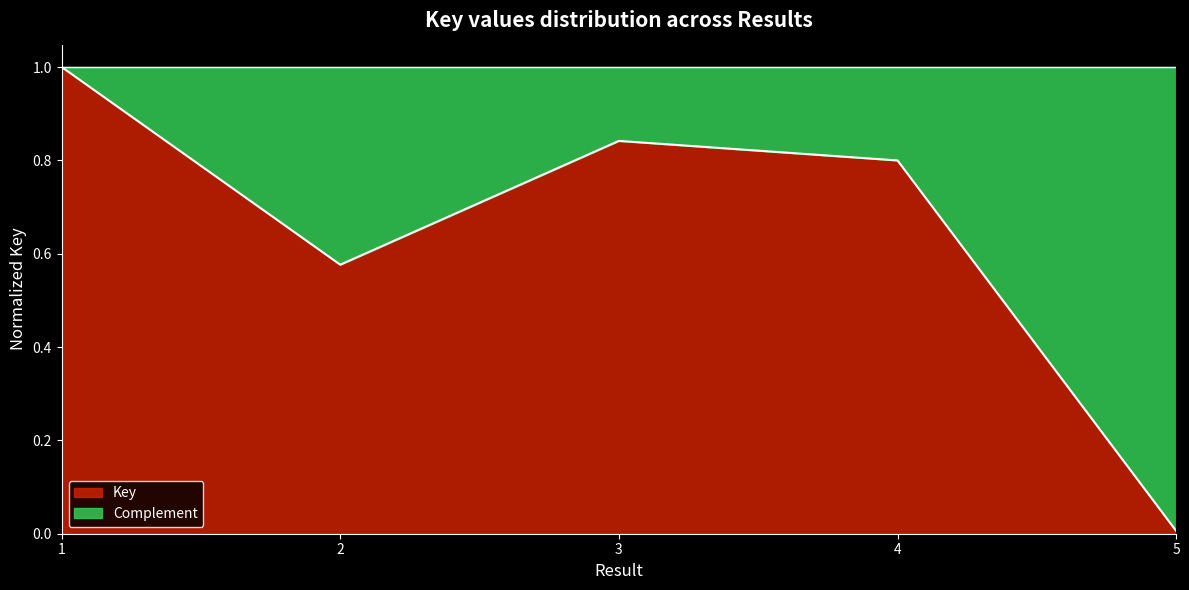

What is the difference between the maximum and minimum values?

1.0